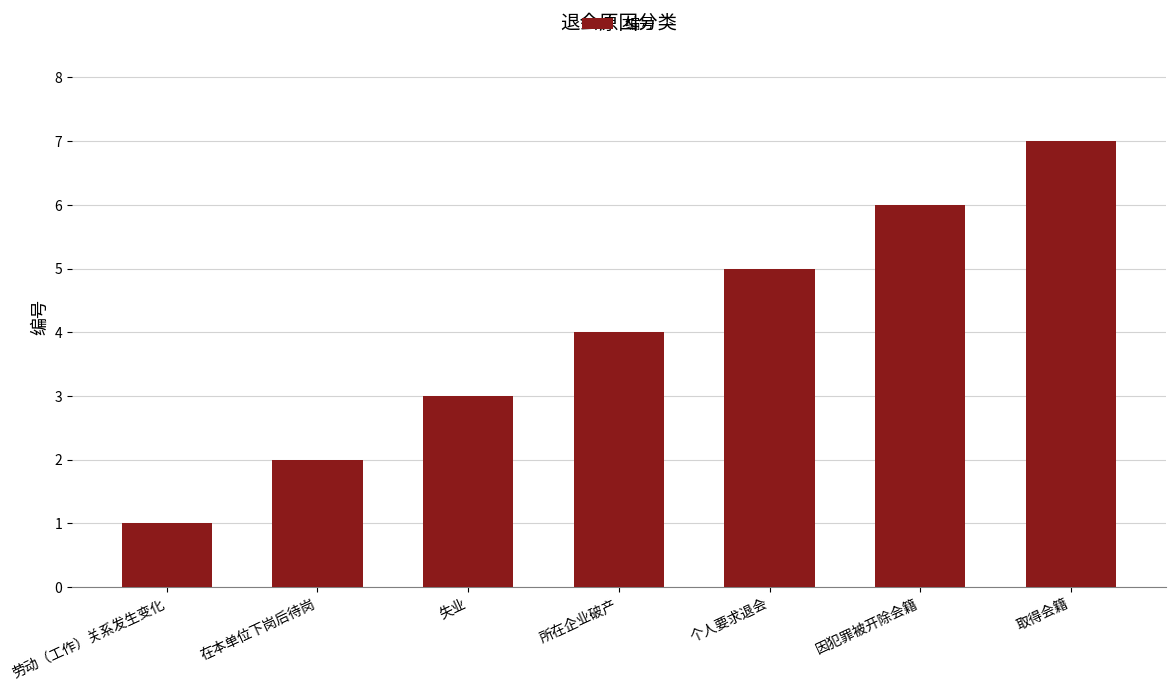

What position from the left is 劳动（工作）关系发生变化?

1